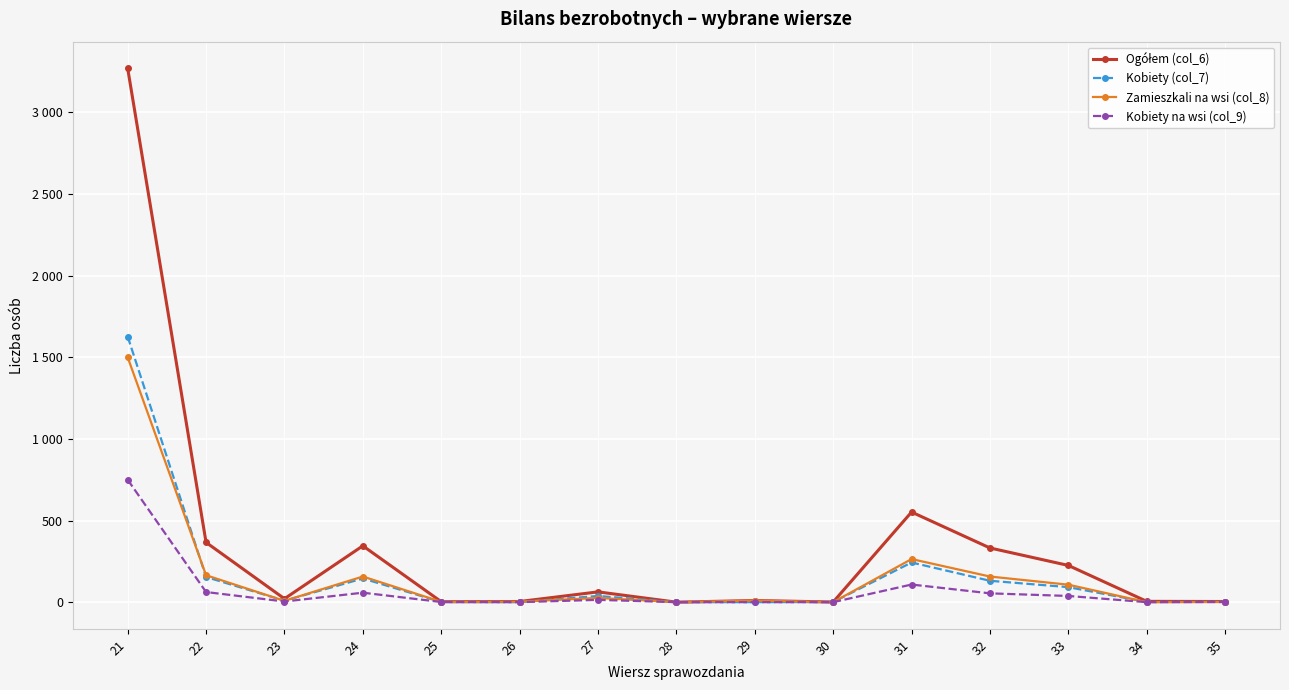

Does the chart have visible grid lines?

Yes